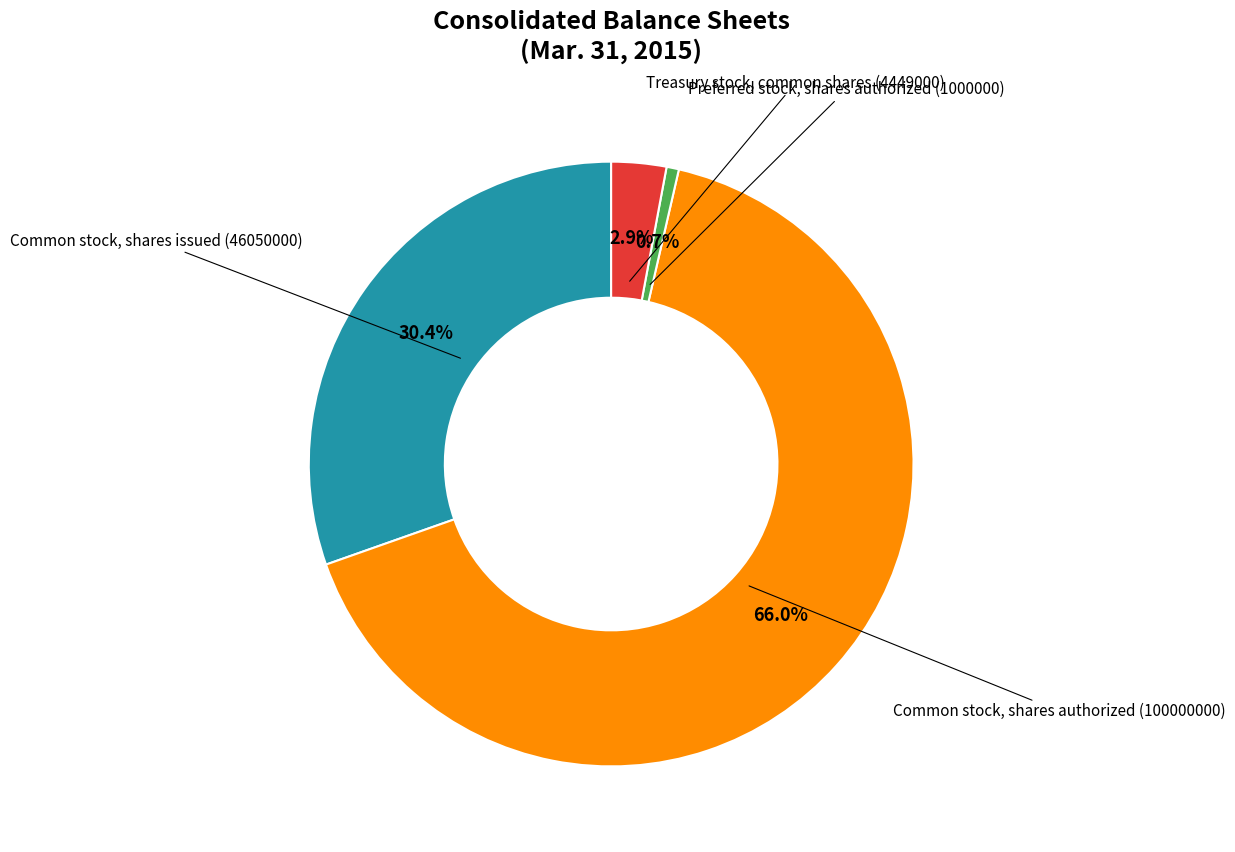

Is there any slice that represents more than half of the pie?

Yes